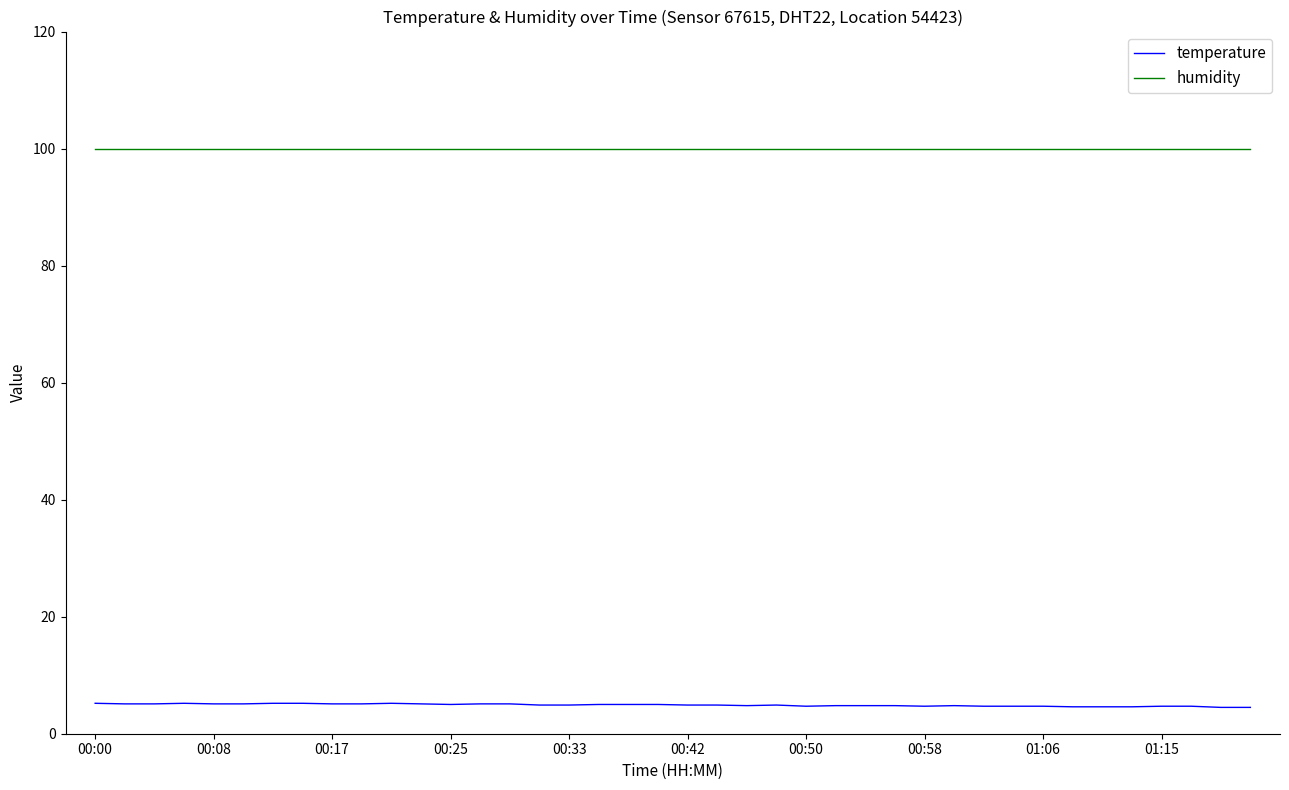

True or false: temperature and humidity cross at least once.

False